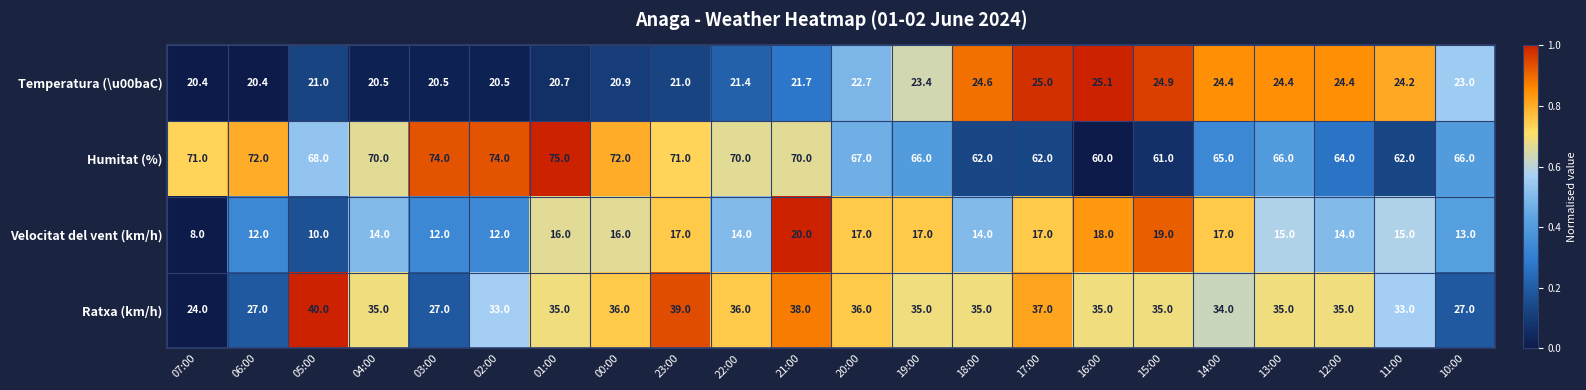

Which series has the largest range (max minus min)?

Ratxa (km/h)